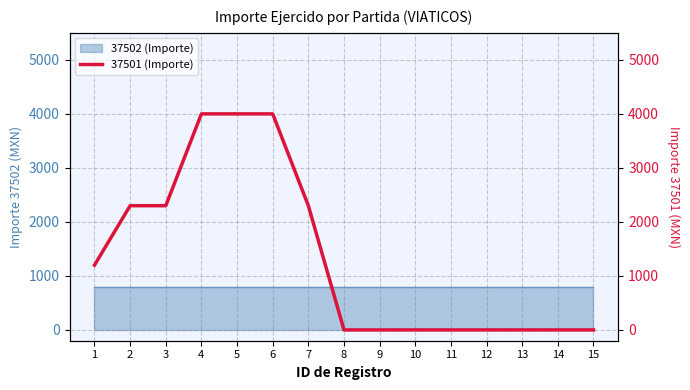

Where is the data nearest to the value 2000?

2